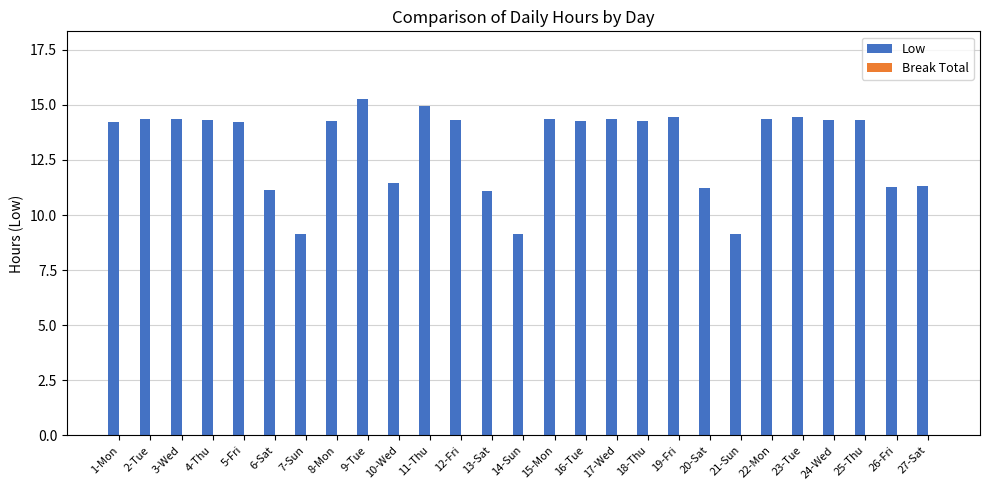

True or false: the data shows 4.8 at 1-Mon.

False